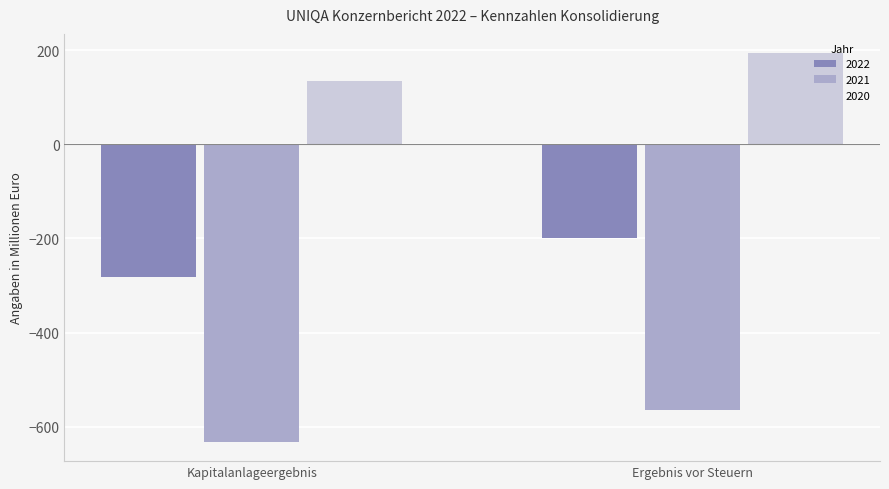

At which label does 2021 reach its peak?

Ergebnis vor Steuern